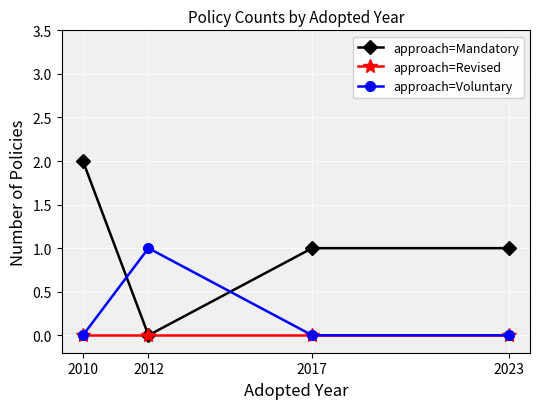

What is the sum of all approach=Mandatory values?

4